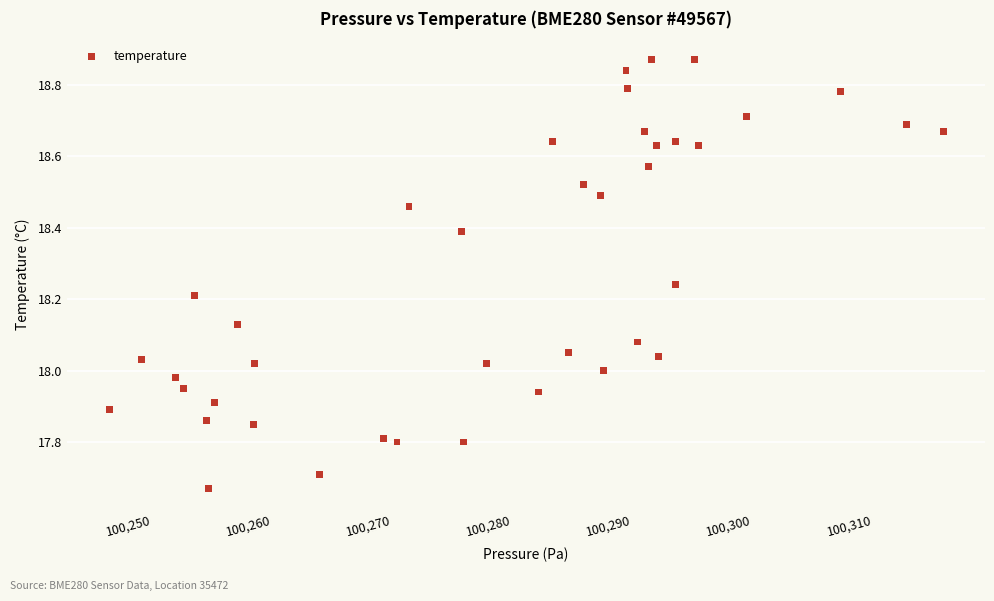

What is the range of Y values (max minus min)?

1.2